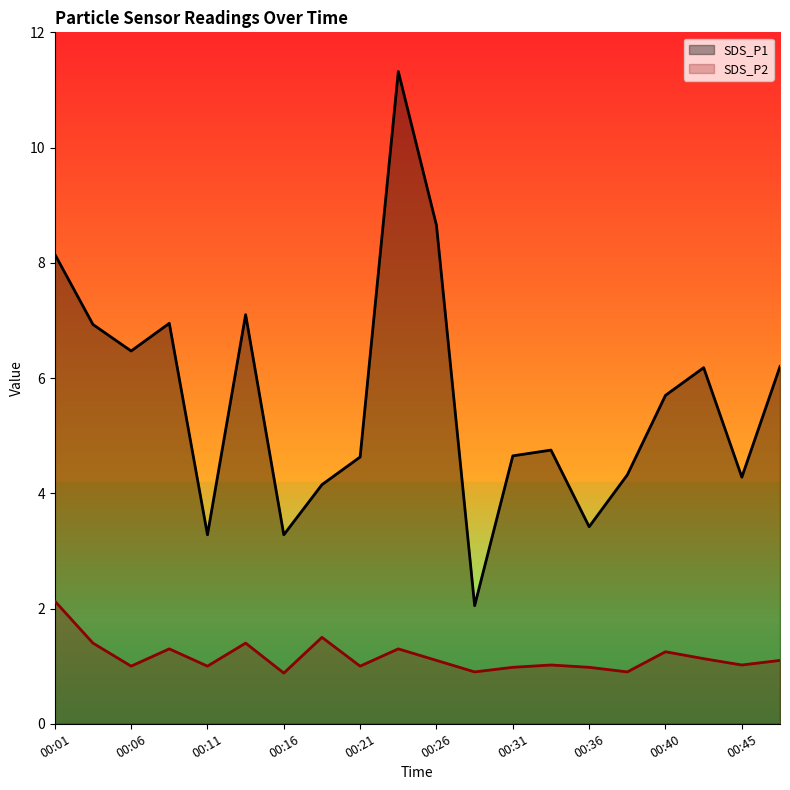

What are all the series names shown in the legend?

SDS_P1, SDS_P2